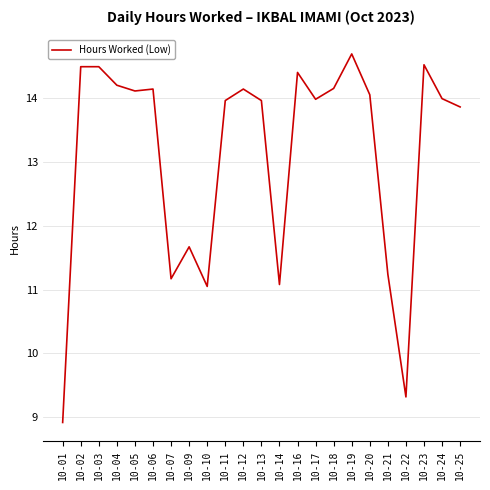

Which category has the highest value across all series?

10-19